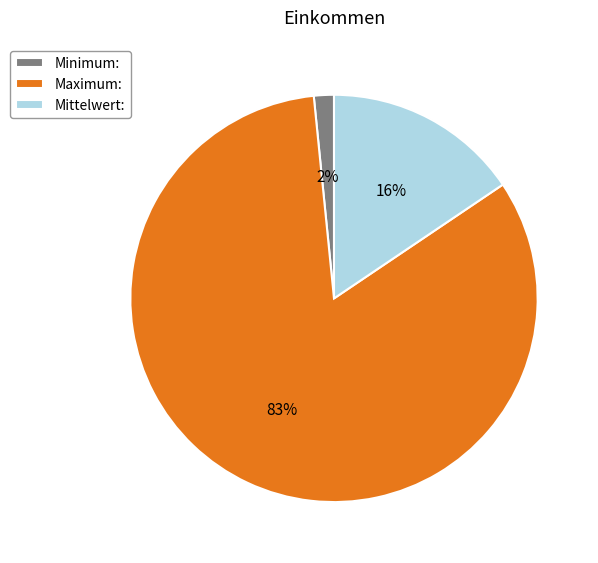

Between Minimum: and Maximum:, which is larger?

Maximum: